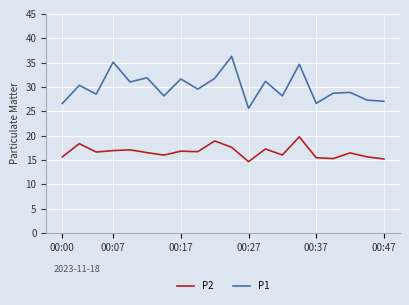

Does the chart display data point markers on the line(s)?

No